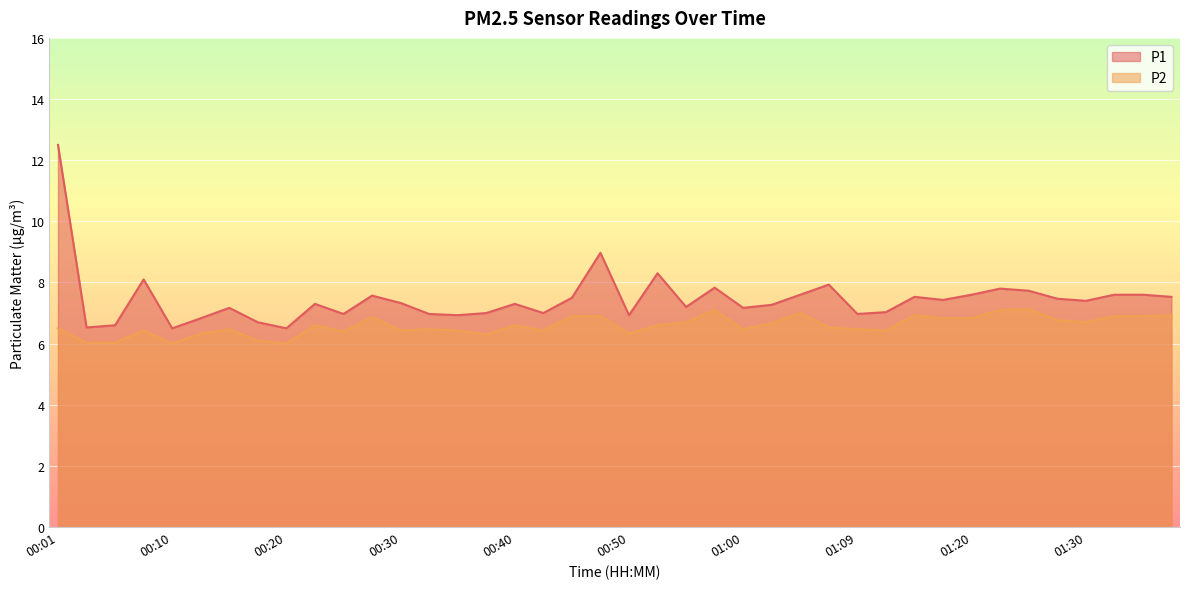

Count the number of categories in the chart.

40